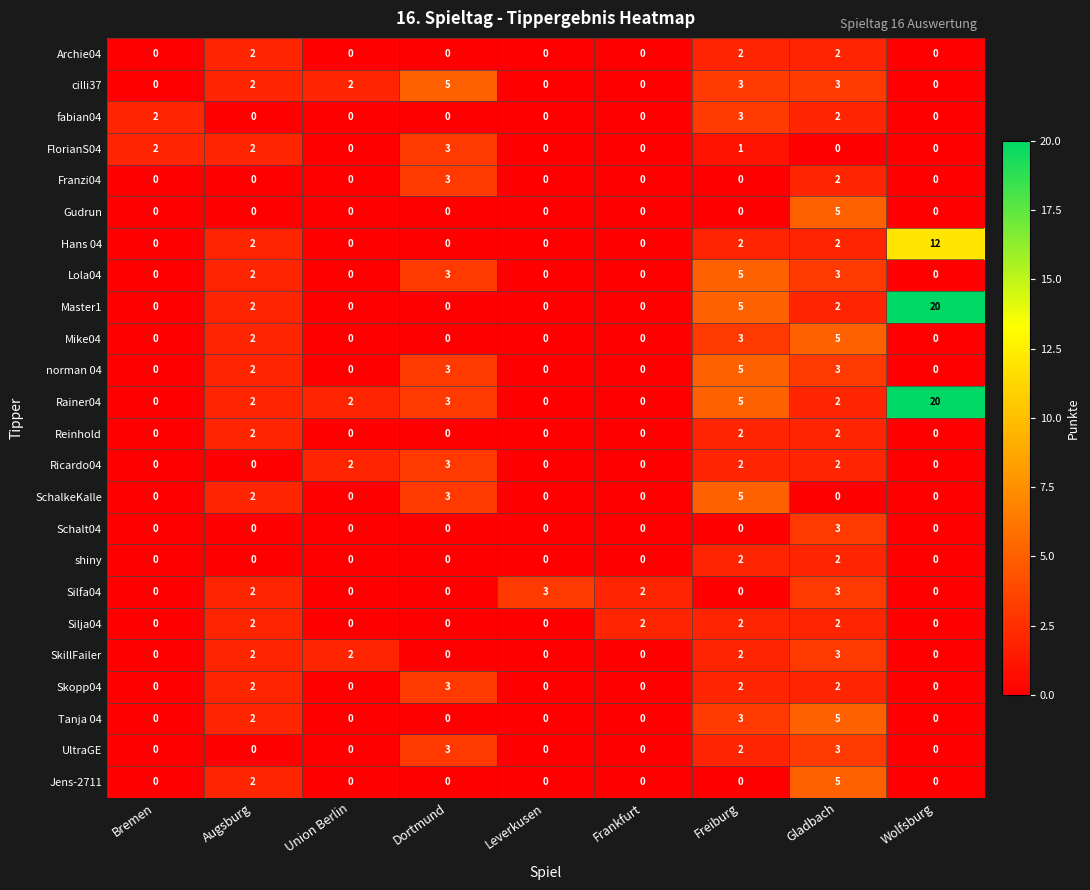

The Mike04 series shows 2 at Wolfsburg. True or false?

False